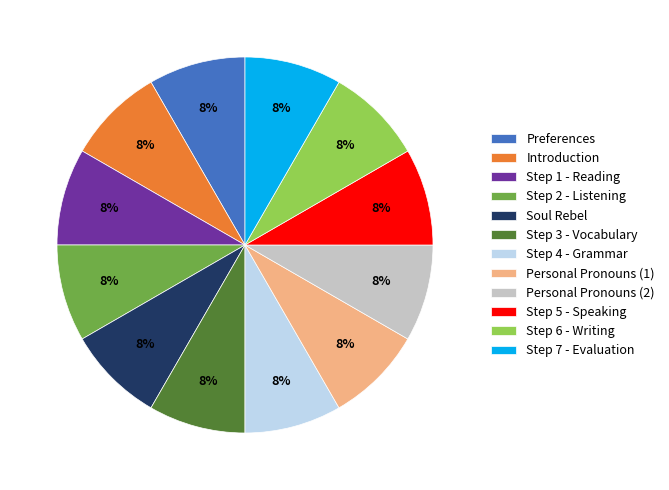

True or false: Preferences accounts for 8% of the total.

True